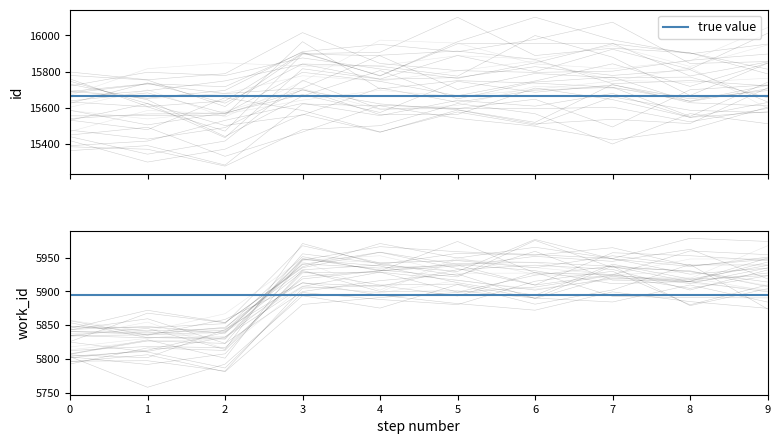

Which series changed the most between 4 and 5?

work_id